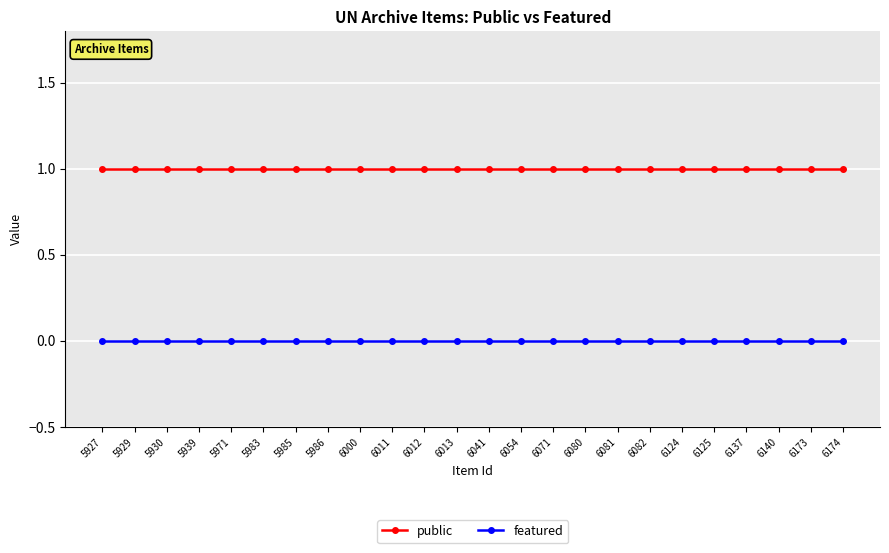

True or false: public and featured intersect in this chart.

False